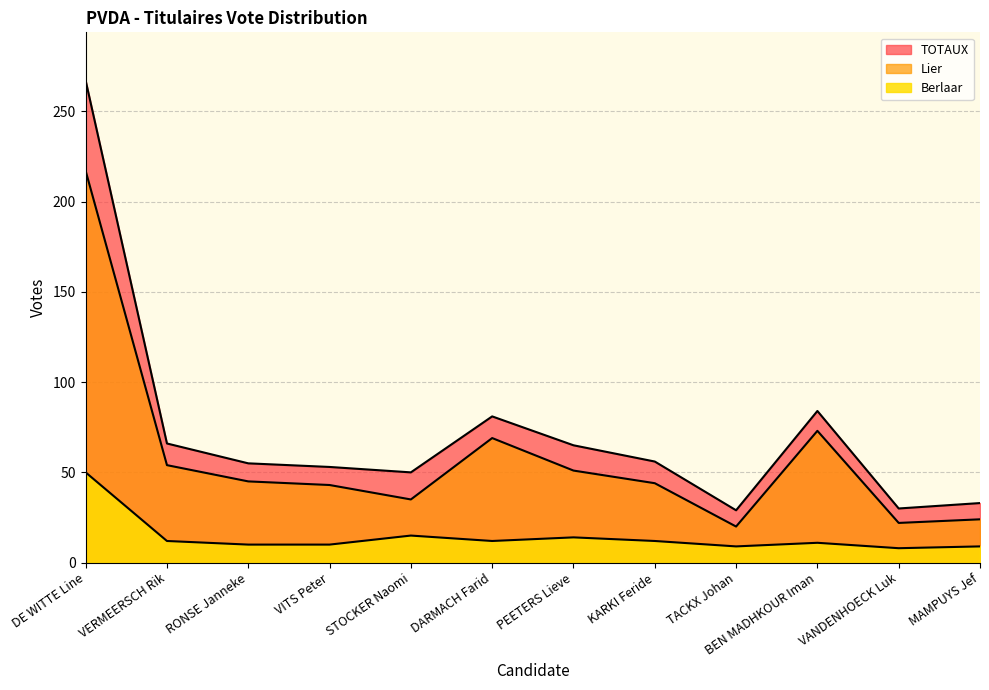

True or false: Lier and TOTAUX cross at least once.

False